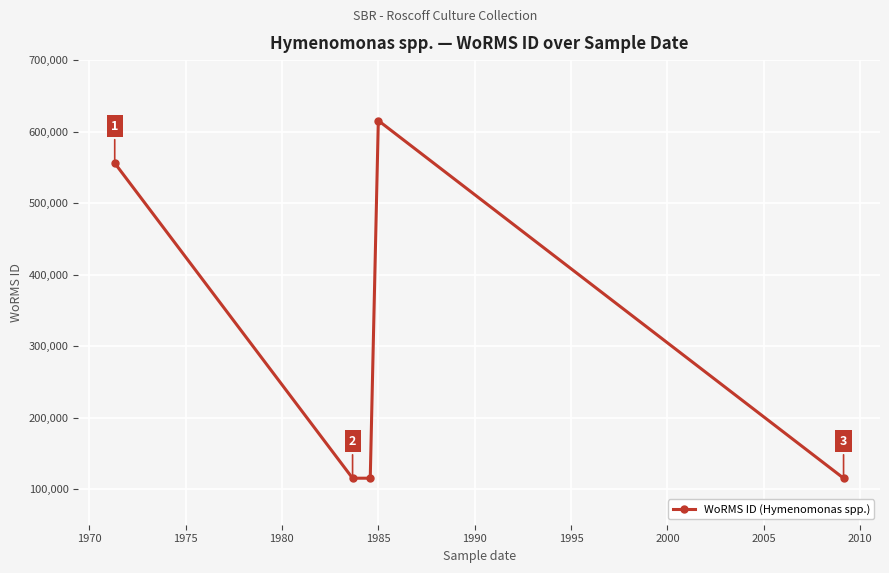

What is the value of the 1st point from the left?

555940